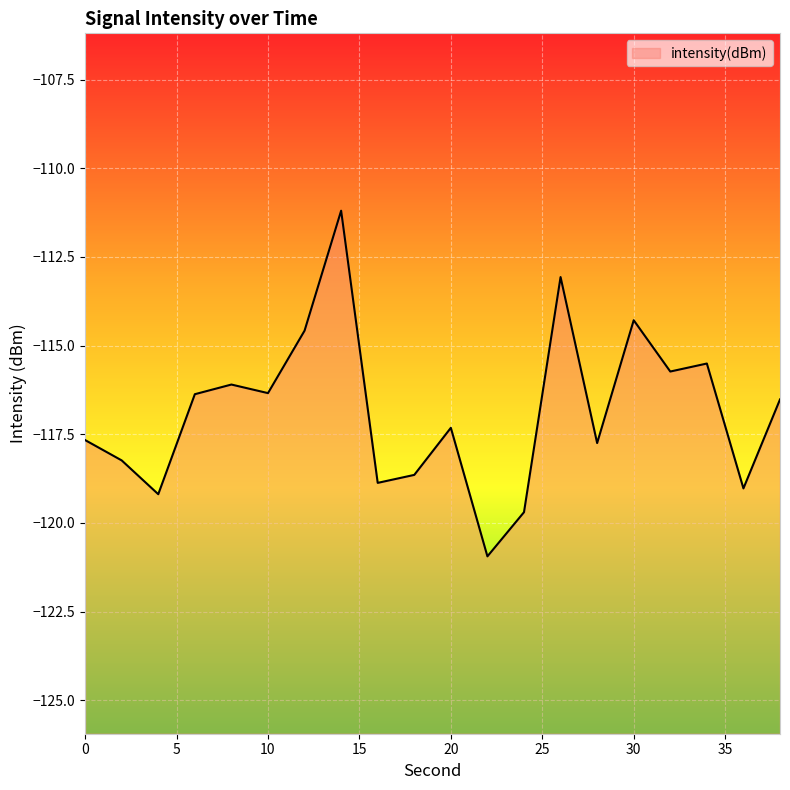

Rank the categories by value from lowest to highest.

22, 24, 4, 36, 16, 18, 2, 28, 0, 20, 38, 6, 10, 8, 32, 34, 12, 30, 26, 14